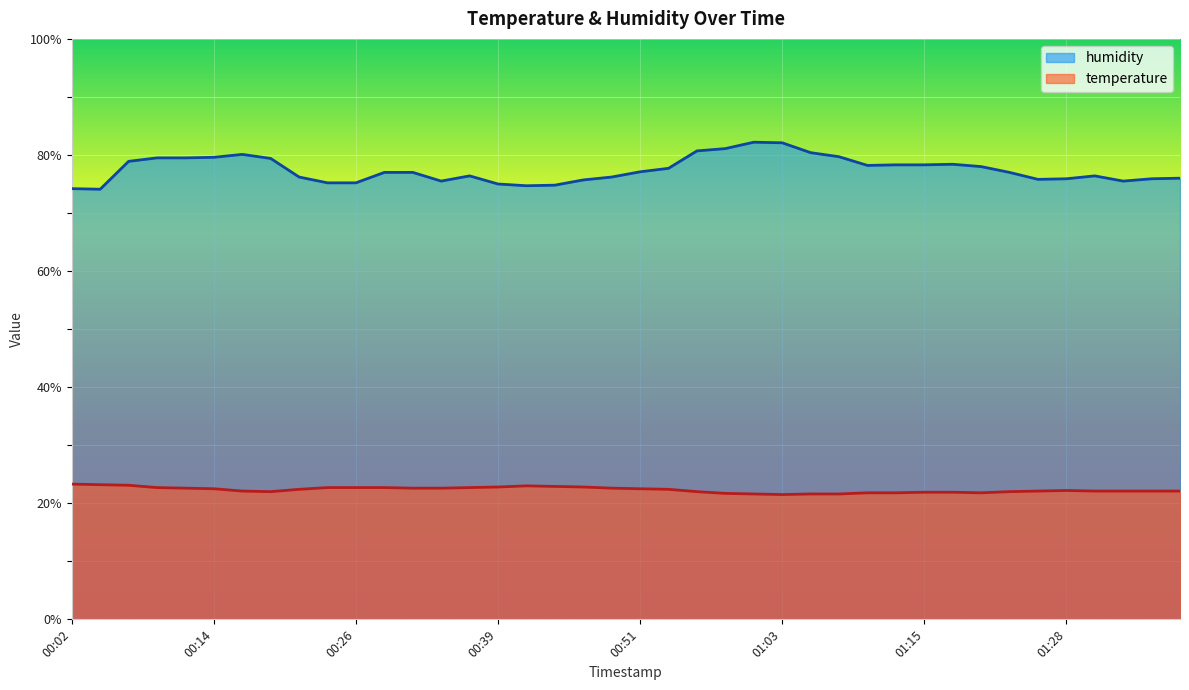

What is the label of the 40th point from the right?

00:02